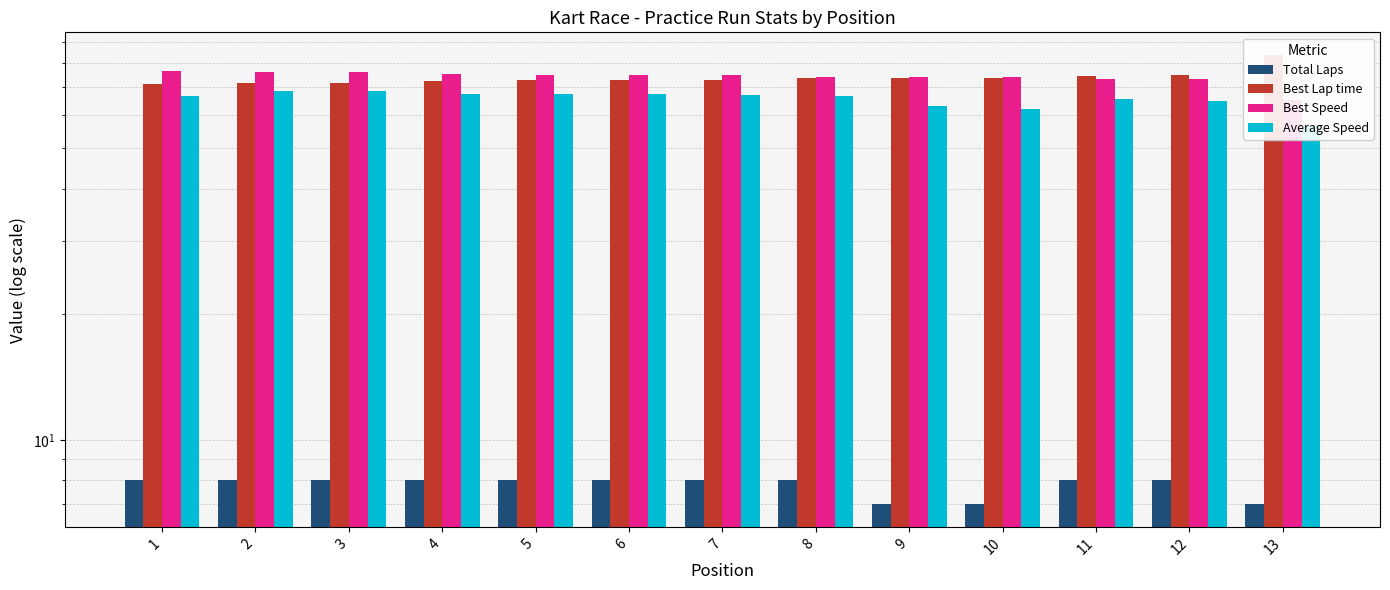

What is the lowest value of the Best Speed series?

65.2